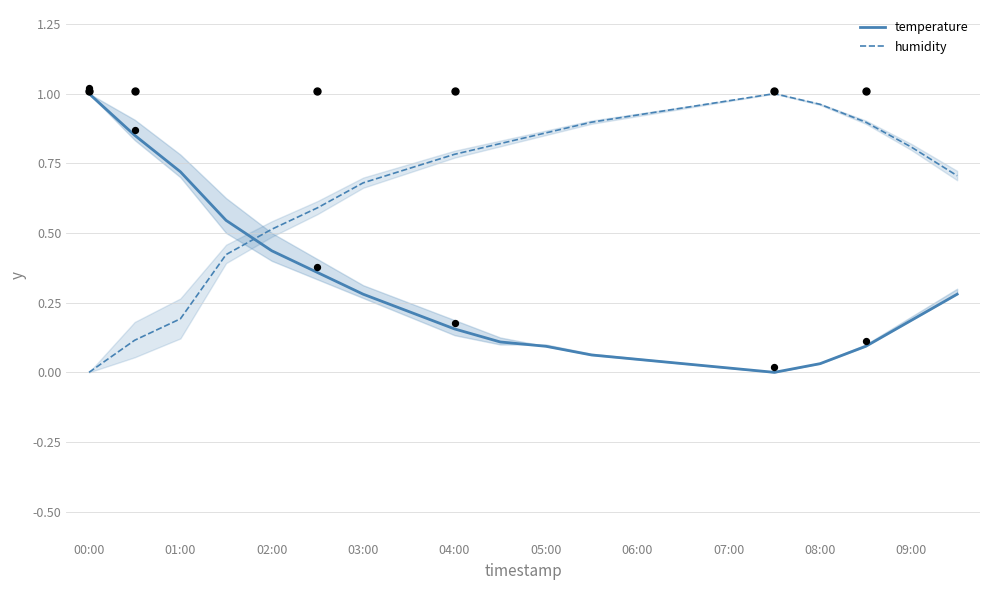

Which series has the widest spread of Y values?

temperature